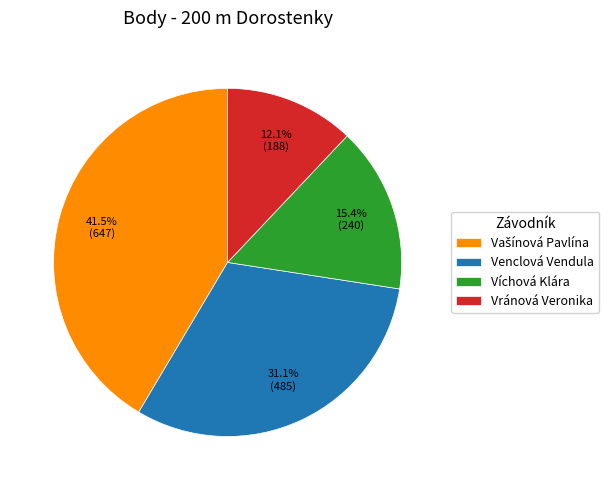

Does any single category account for the majority?

No